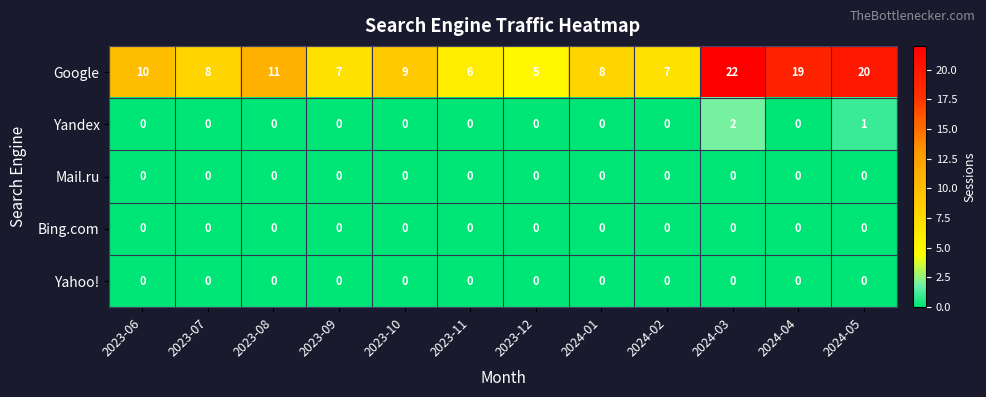

Read the Google value at 2023-08, to the nearest 10.

10